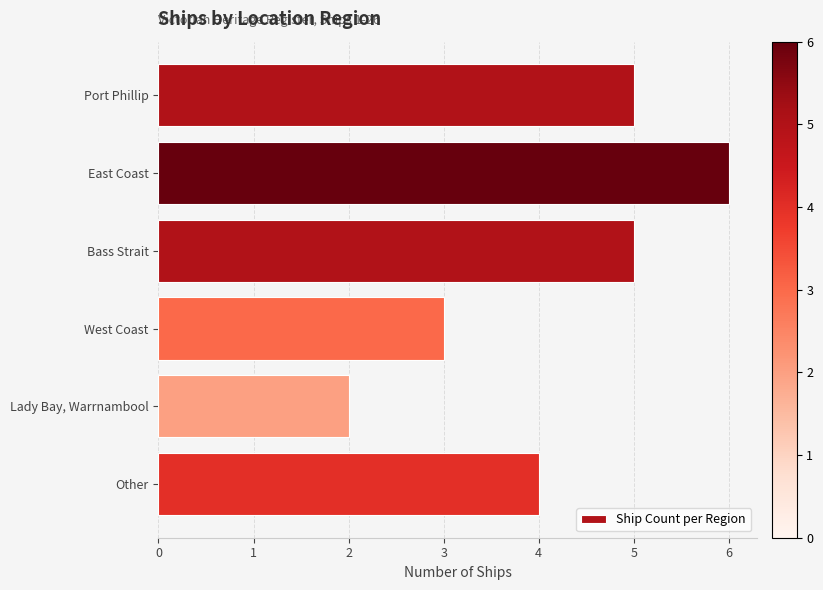

What is the label of the 1st bar from the top?

Port Phillip